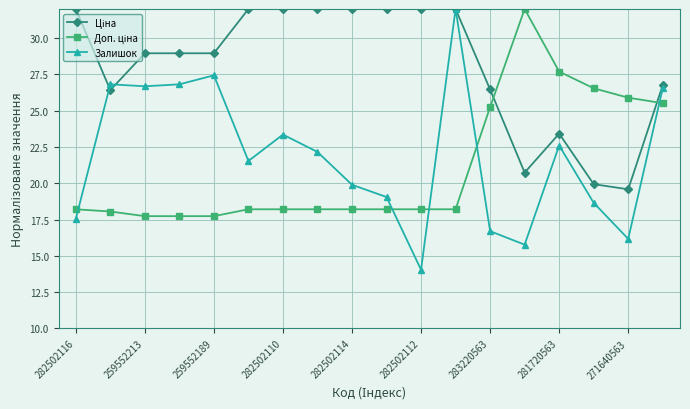

What is the greatest value displayed?

32.0